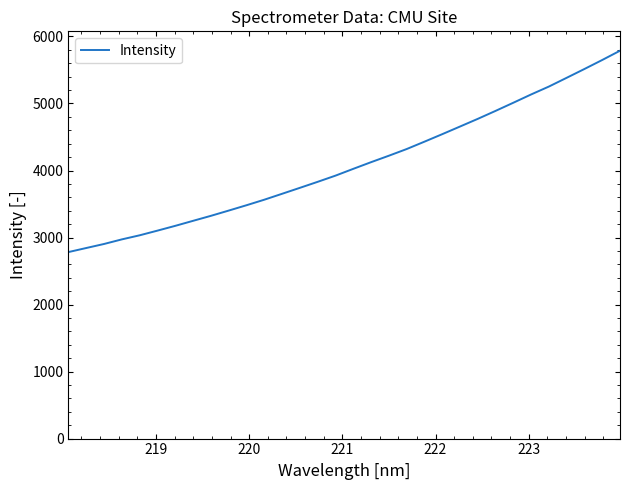

What is the difference between the maximum and minimum values?

3004.5